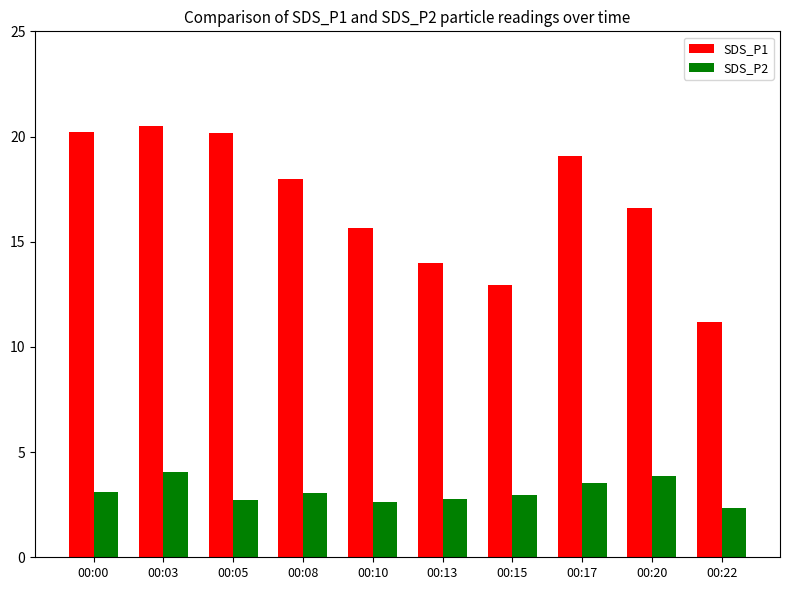

What is the value of the SDS_P1 bar at the 10th from the left?

11.2